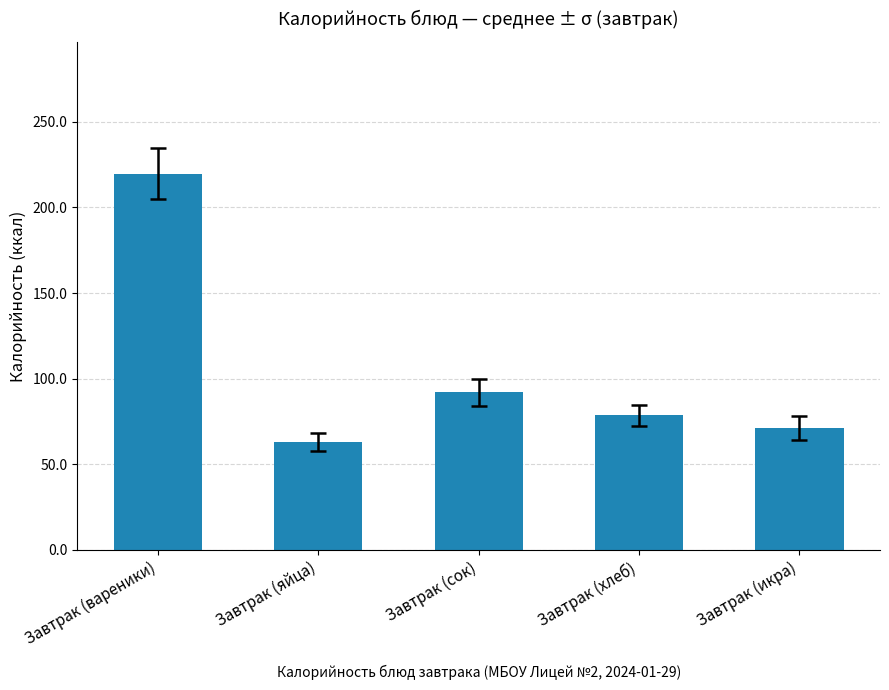

Reading right to left, transcribe all the data shown in this chart.

71.4	78.6	92.0	63.0	219.7